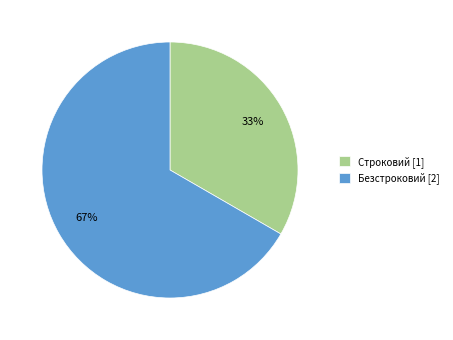

Which category accounts for the majority?

Безстроковий